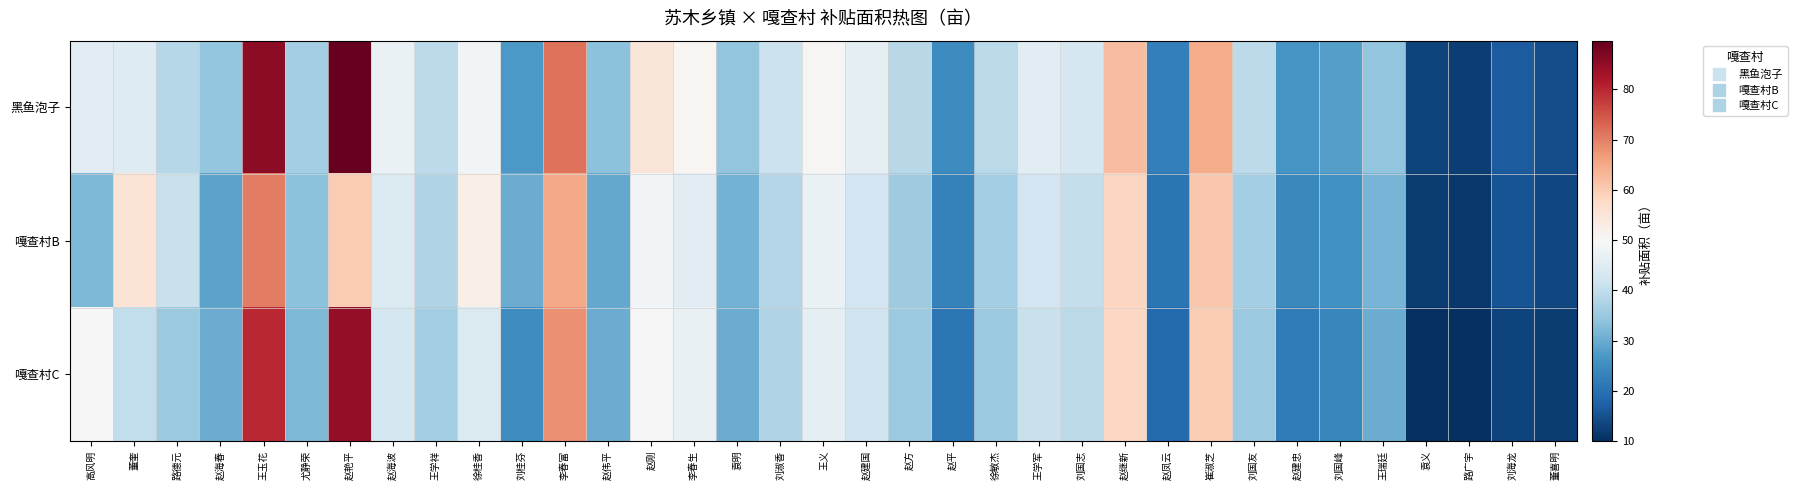

How many data points does each series have?

35